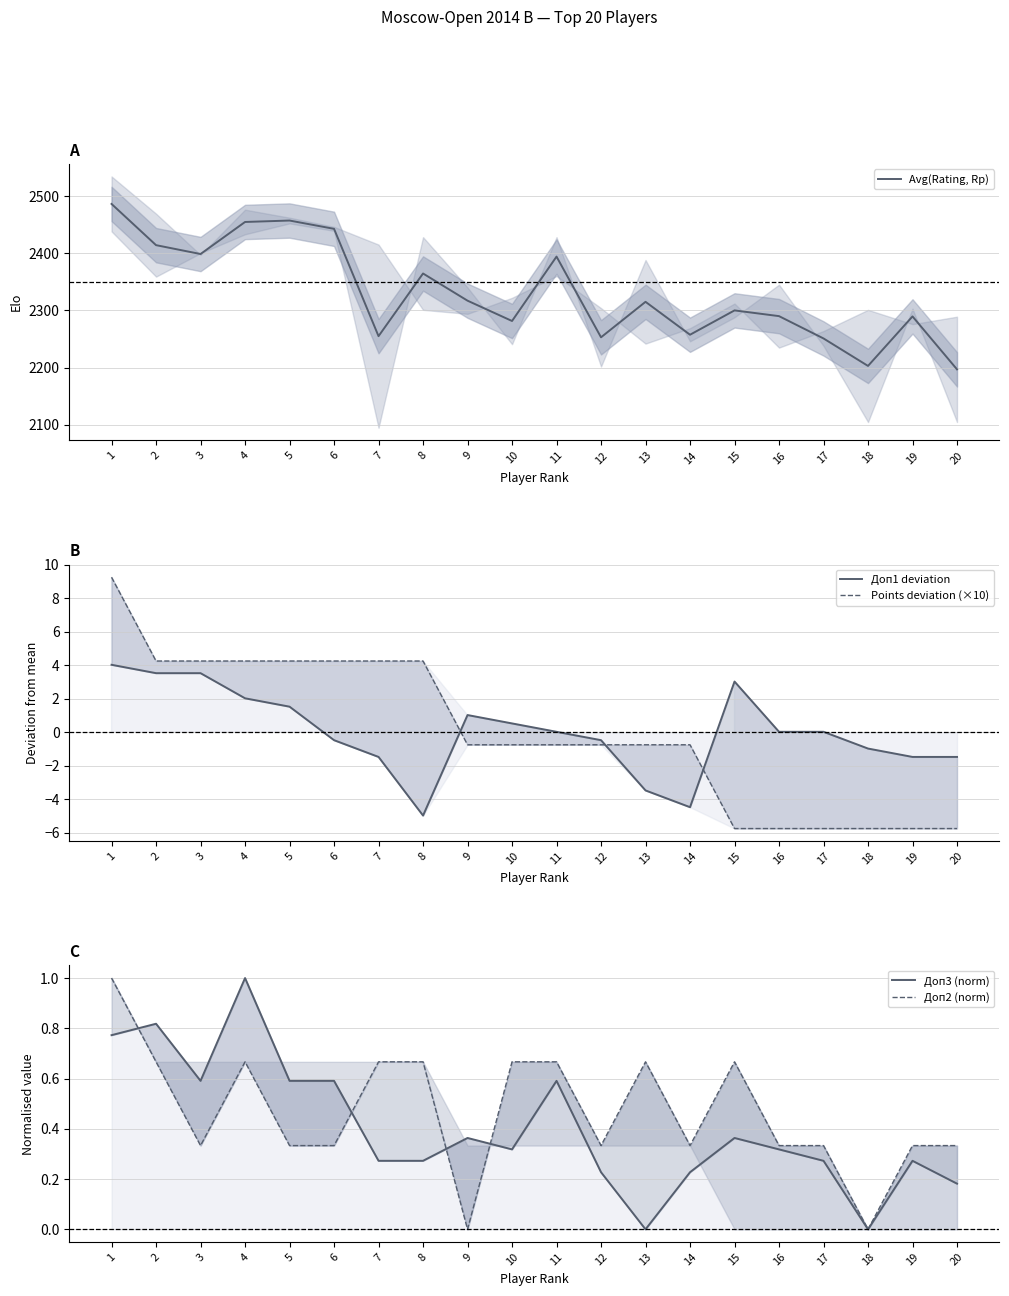

What is the minimum value for Доп1 deviation?

-5.0